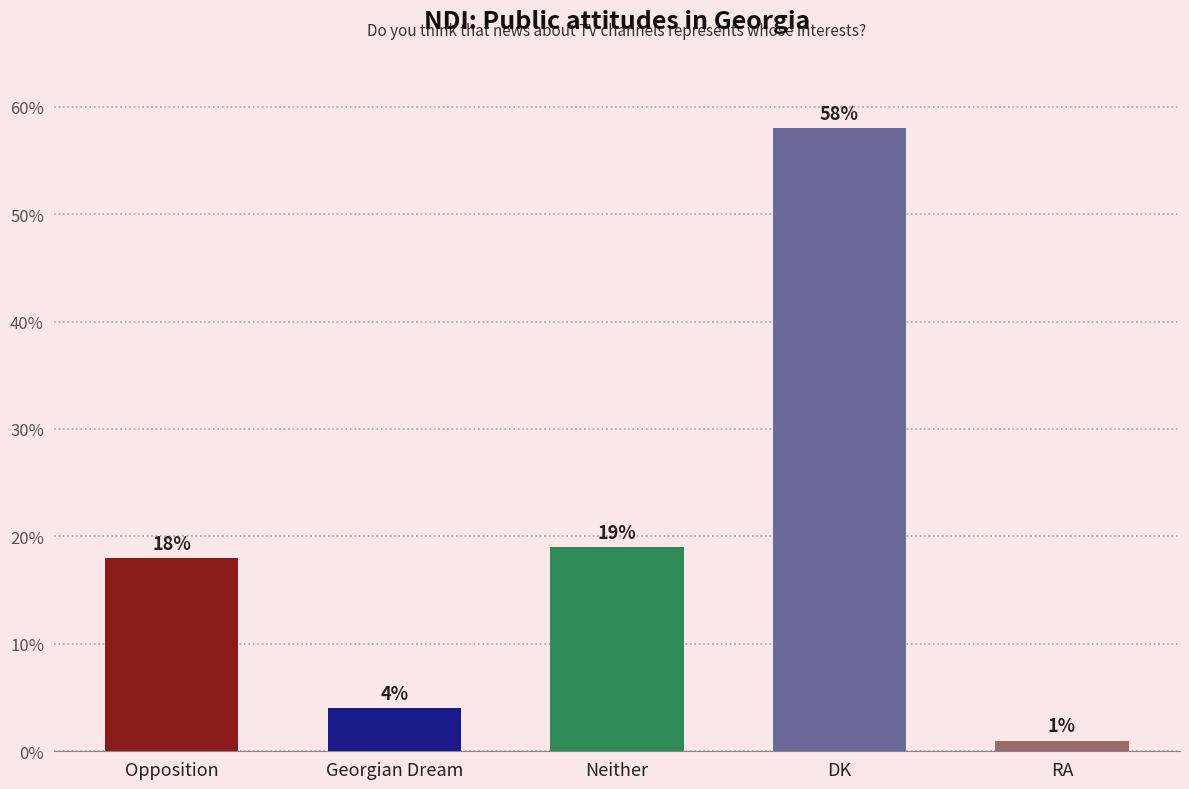

What is the value of the 4th bar from the left?

58